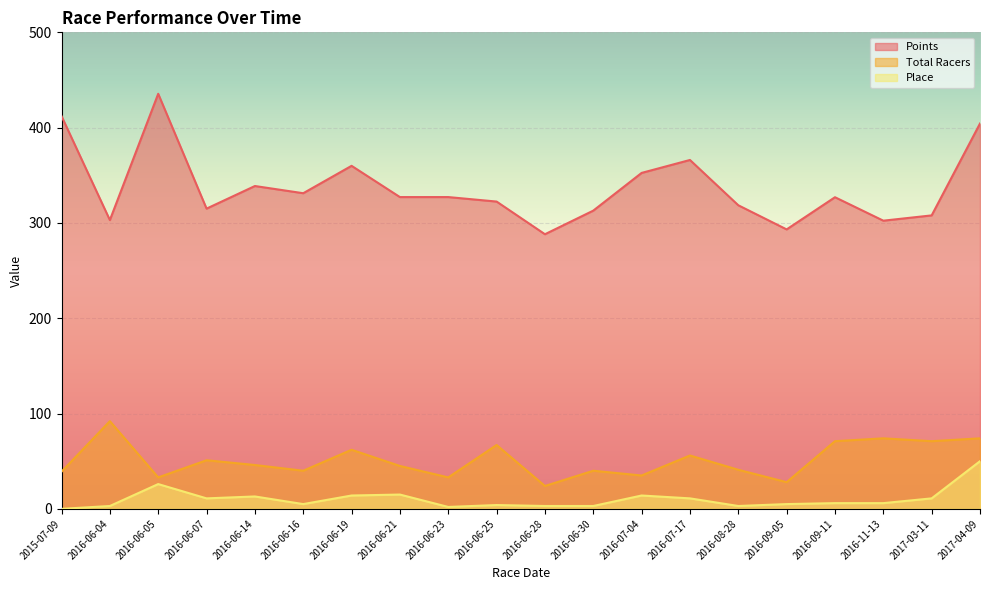

Where does the Points series first go above 327?

2015-07-09